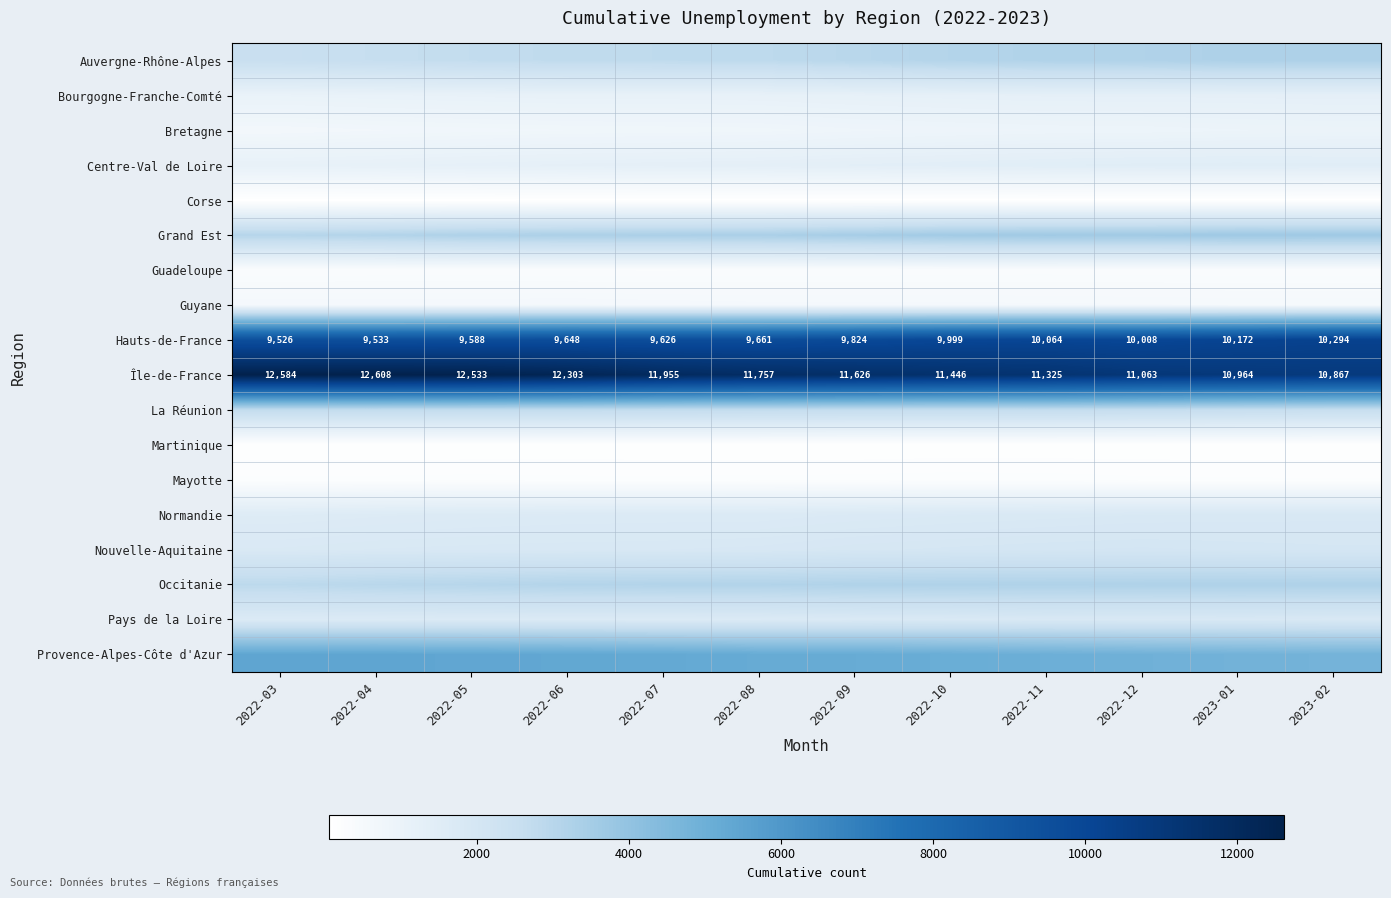

What is the sum of all Hauts-de-France values?

117943